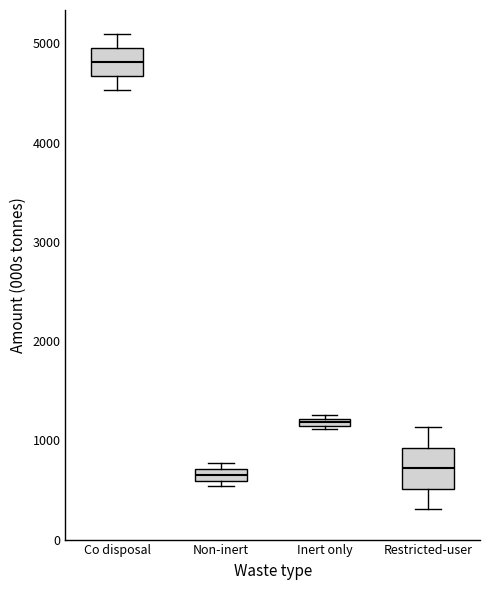

Which box is the tallest, from its lower edge to its upper edge?

Restricted-user